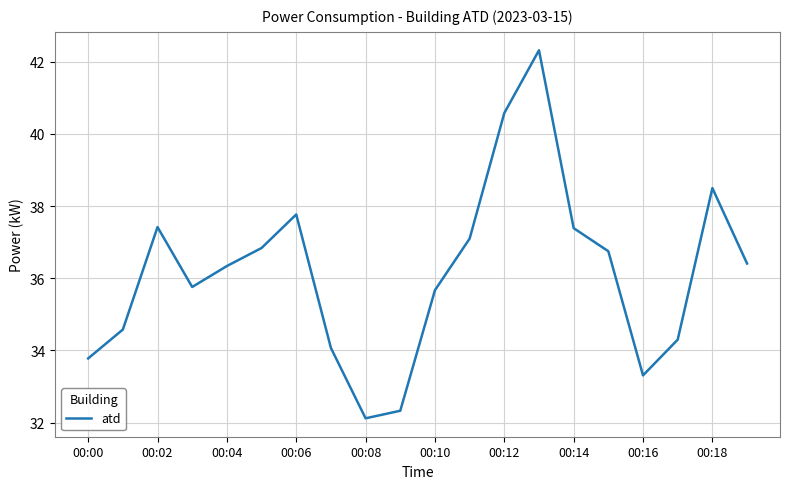

What is the difference between the maximum and minimum values?

10.2